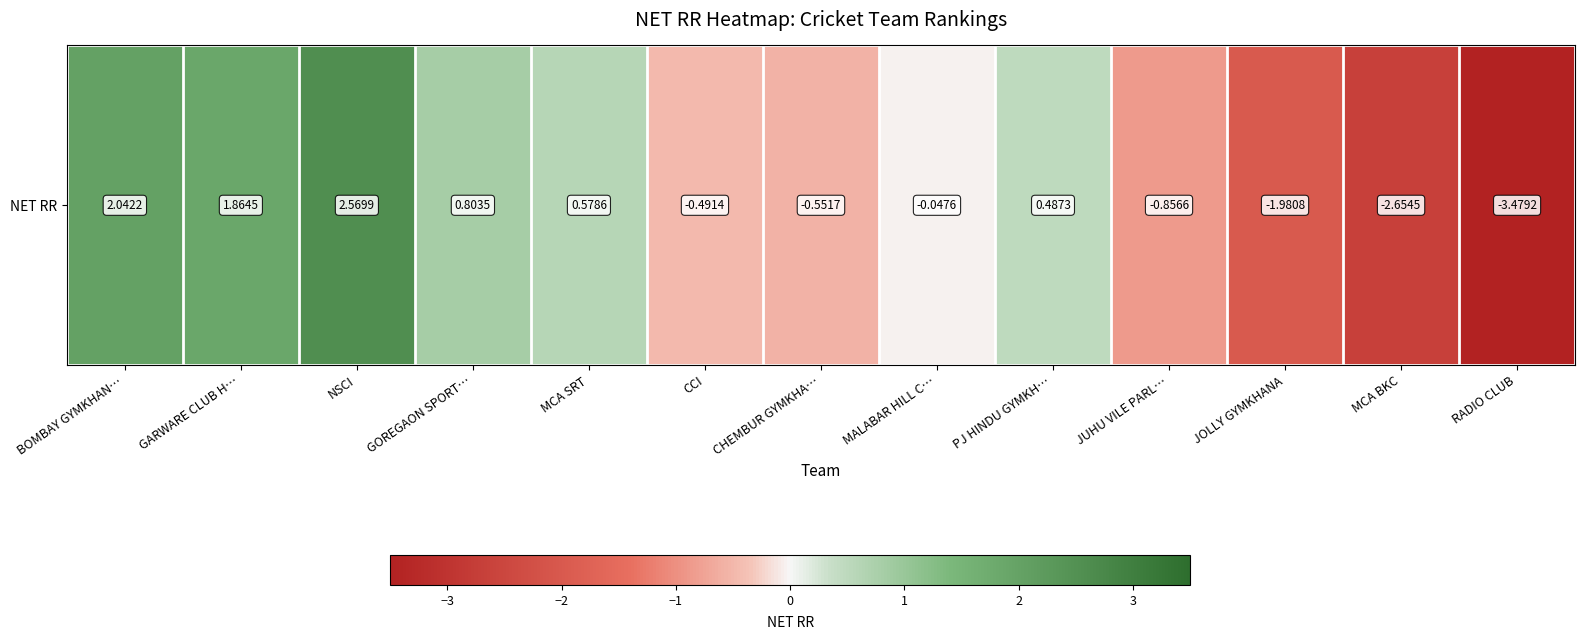

How many data points are less than 0?

7